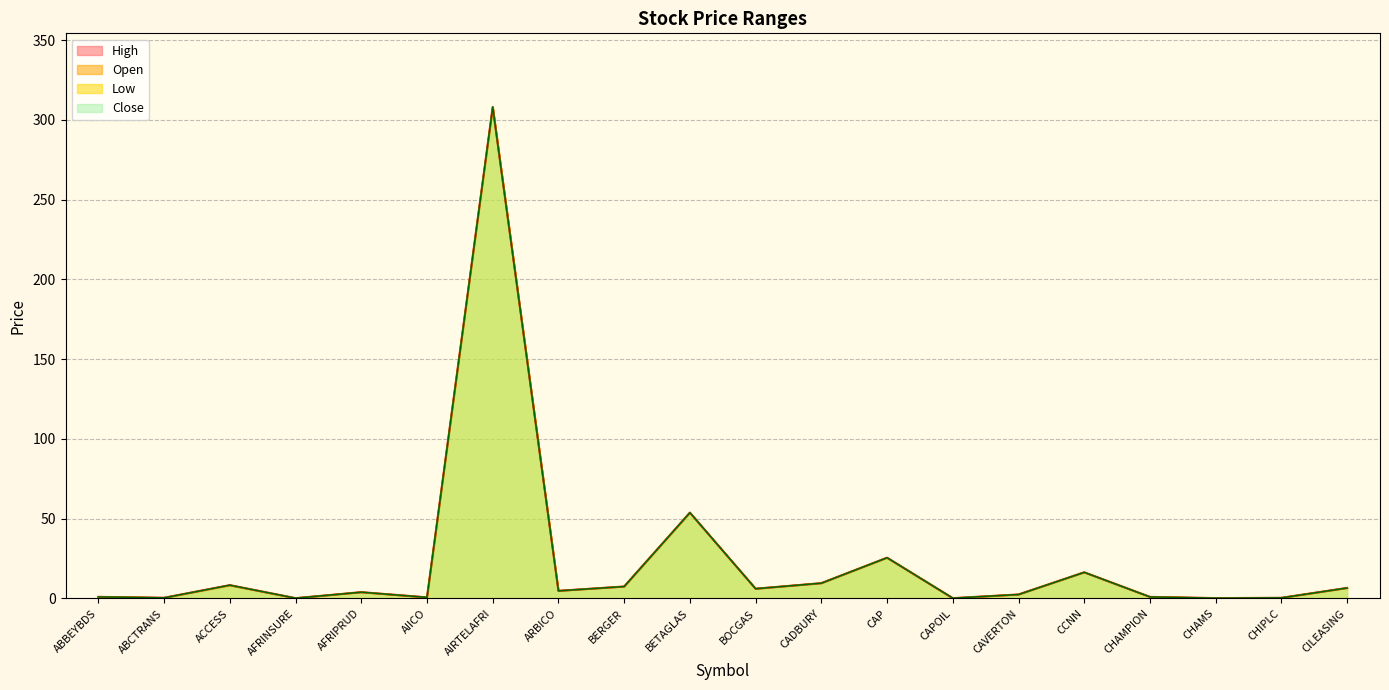

What is the lowest value of the Low series?

0.2